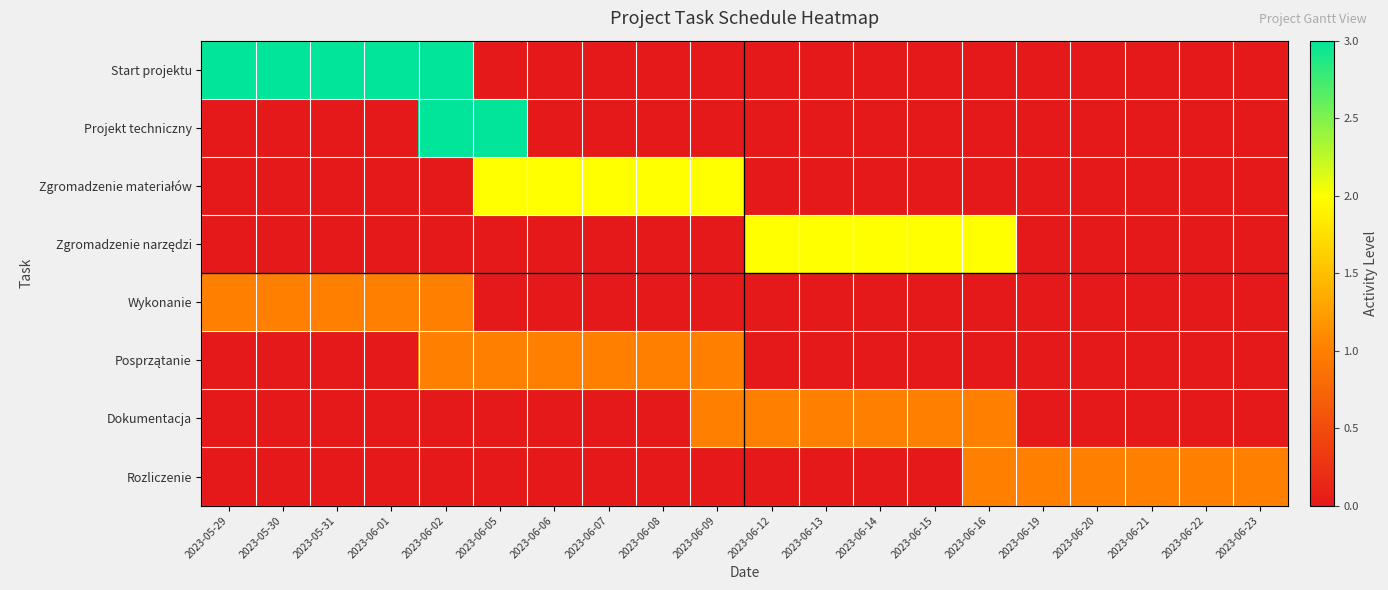

Which series has the widest spread of values?

Start projektu